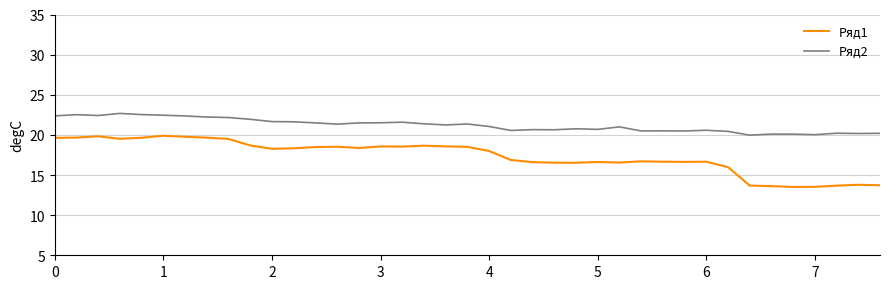

What is the highest value of the Ряд2 series?

22.7